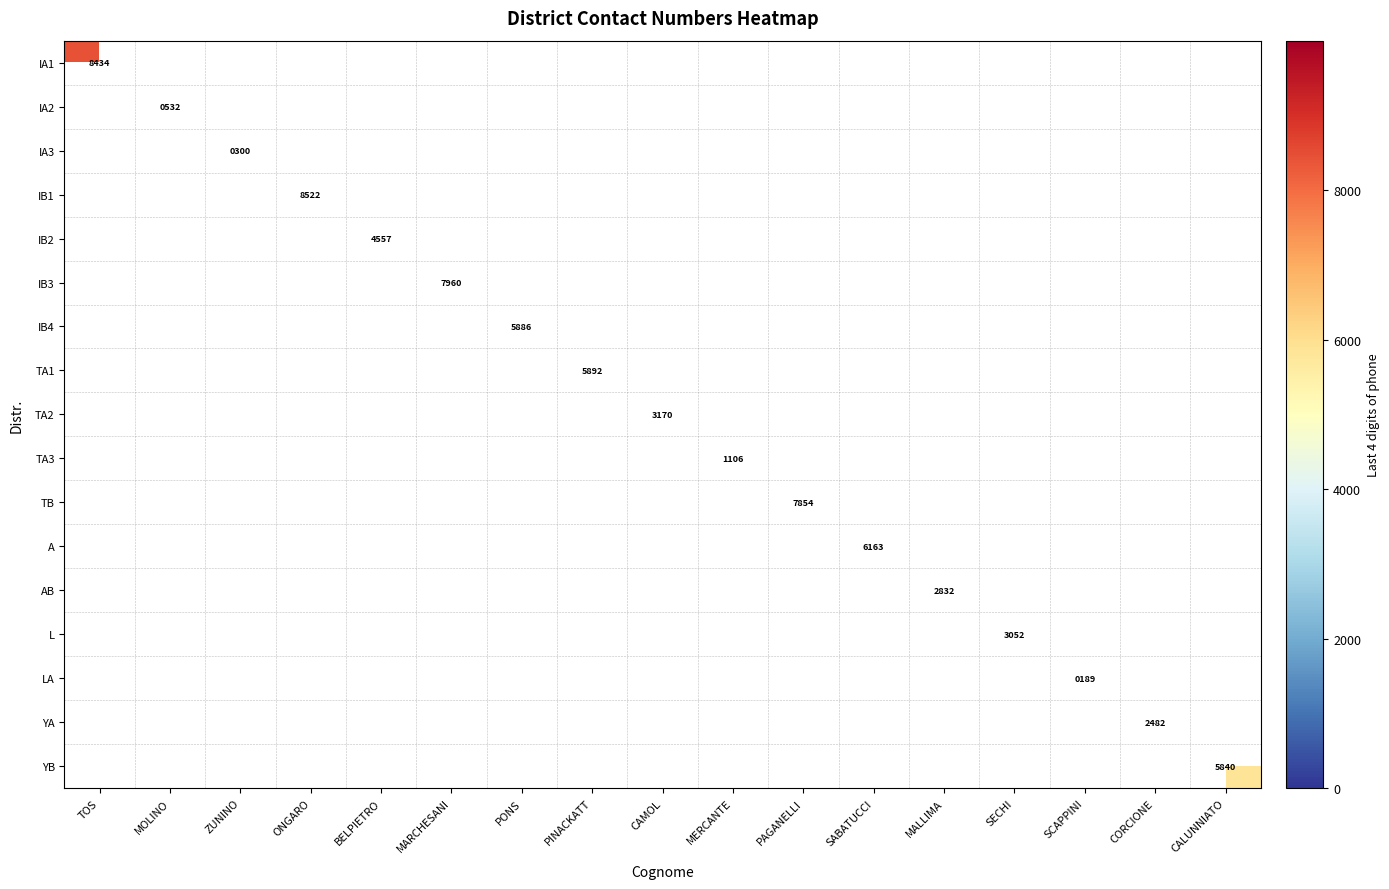

Rank the series at PONS from lowest to highest value.

IA1, IA2, IA3, IB1, IB2, IB3, IB4, TA1, TA2, TA3, TB, A, AB, L, LA, YA, YB